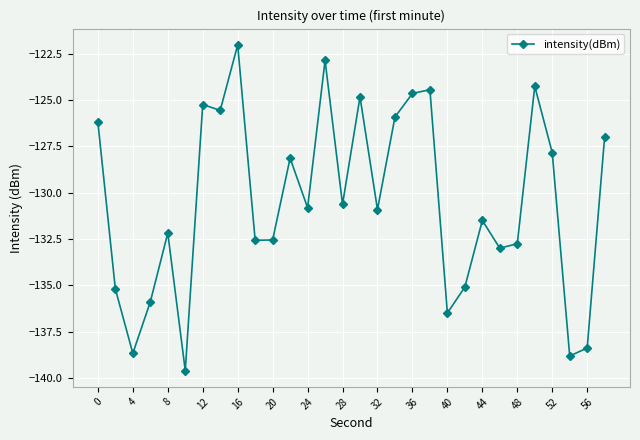

How many data points are less than -130?

17